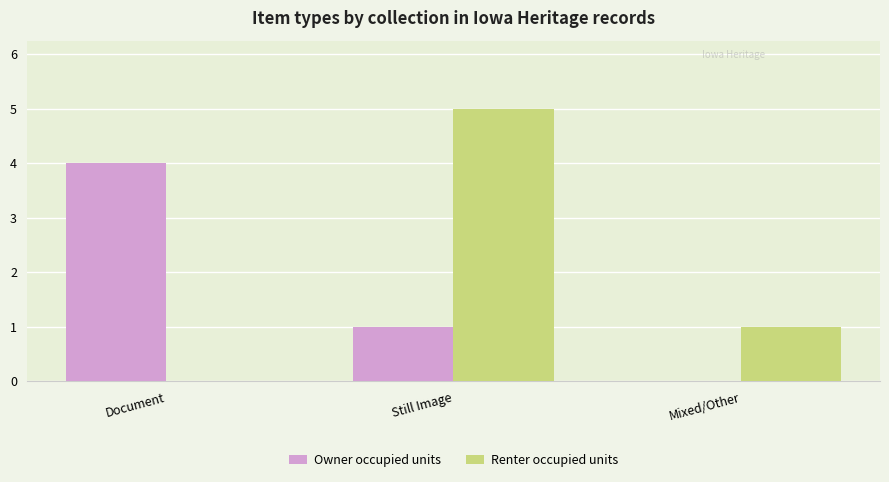

What value does the Owner occupied units series have at Document?

4